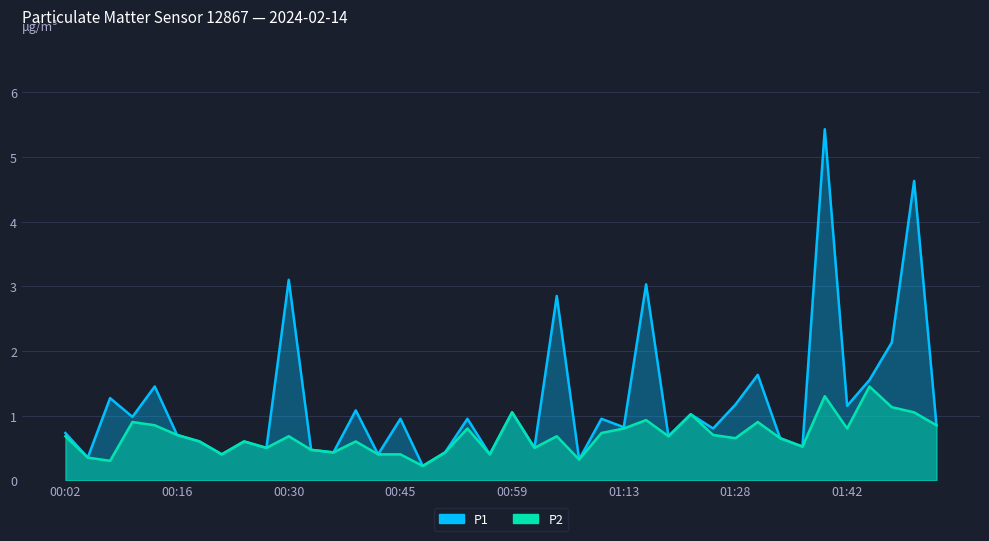

What is the value of the P1 point at the 22nd from the left?

0.5